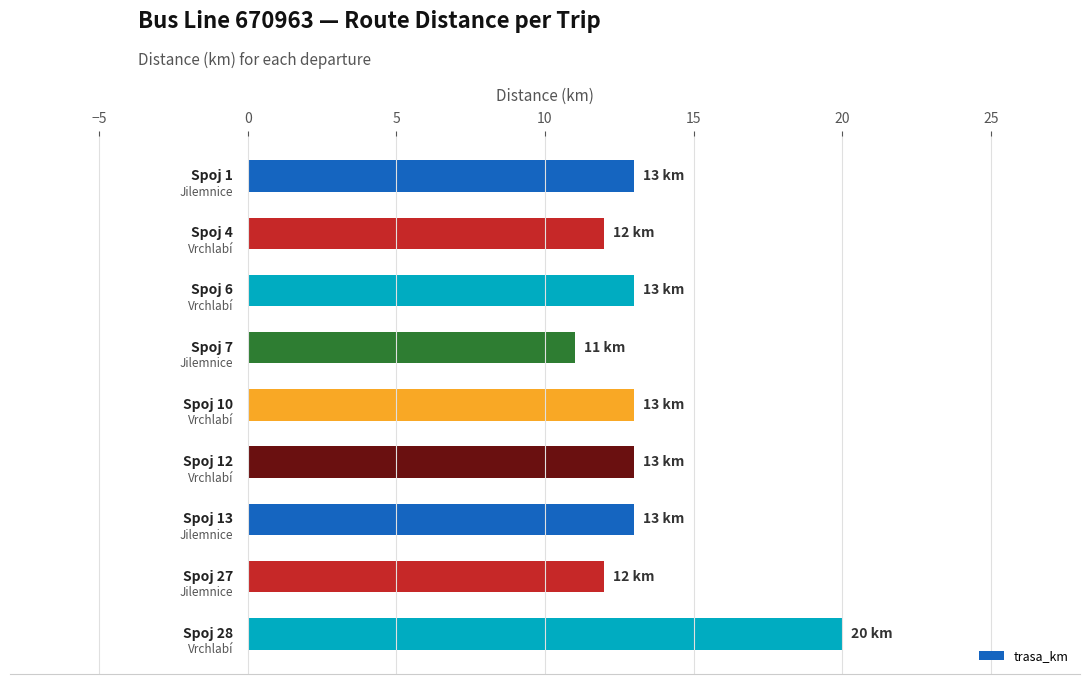

Are the bars horizontal?

Yes